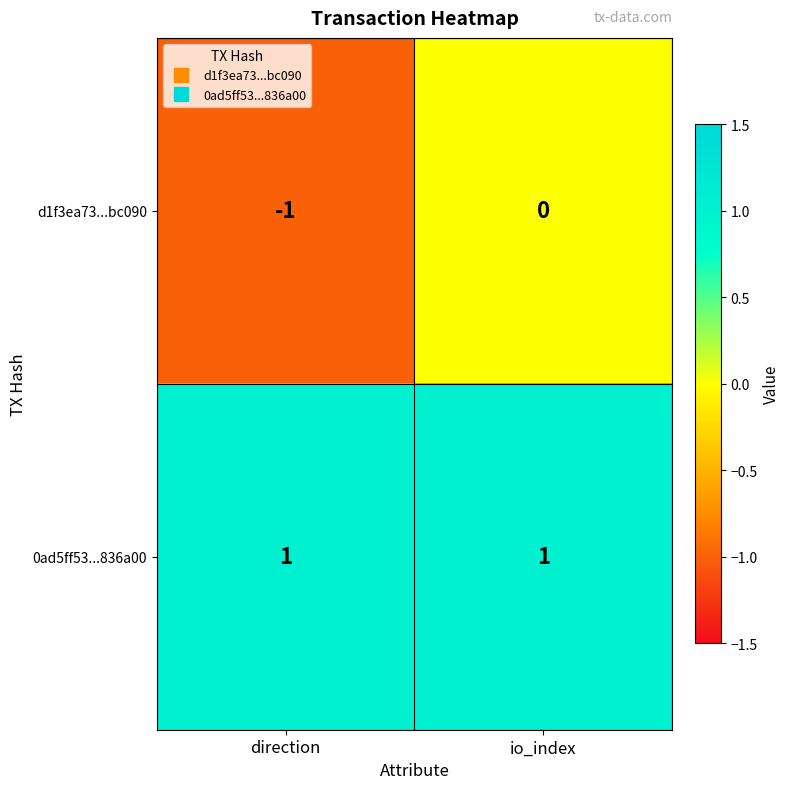

Is it true that 0ad5ff53...836a00 equals 1 at io_index?

True